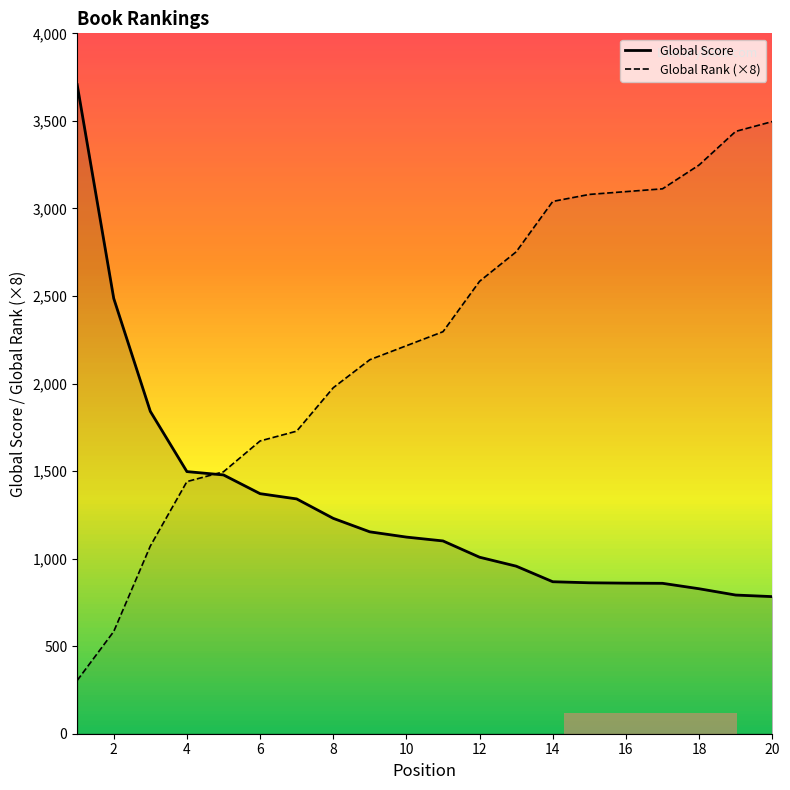

Is it true that Global Score equals 2303 at 12?

False